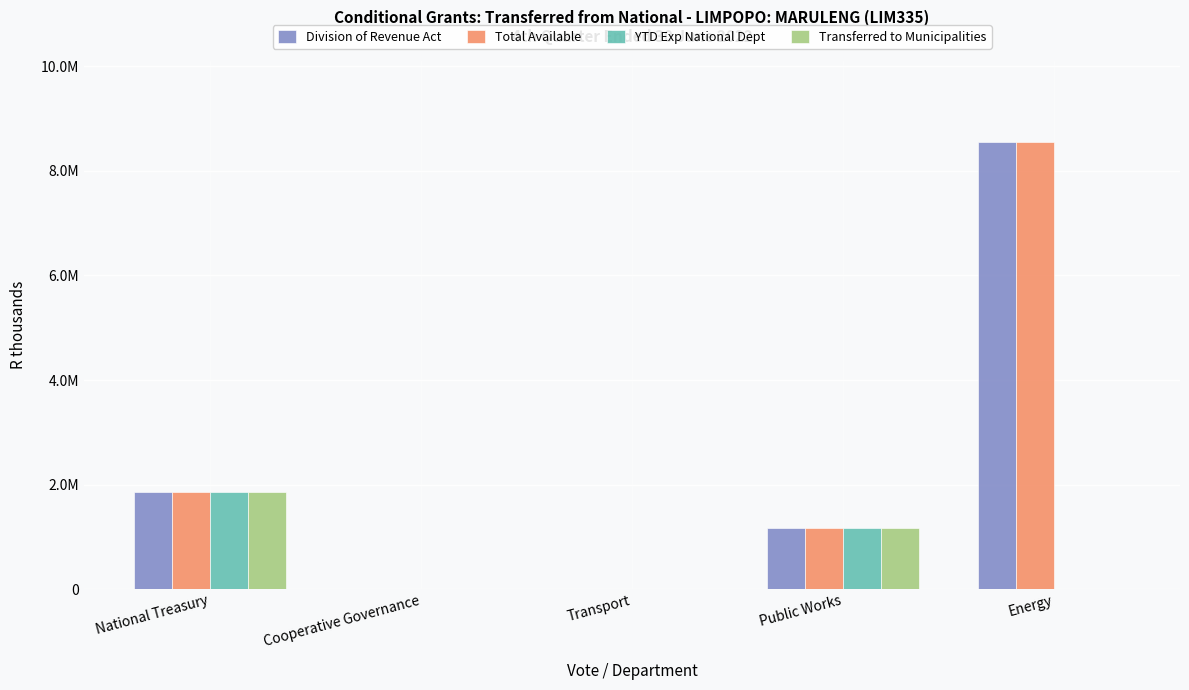

What is the difference between the maximum and minimum values in the Division of Revenue Act series?

8557000